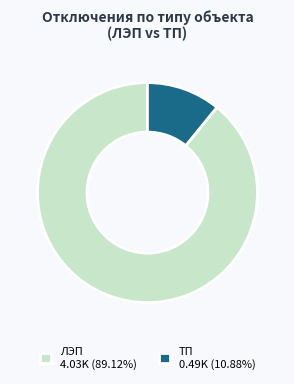

Is there a majority slice in this chart?

Yes